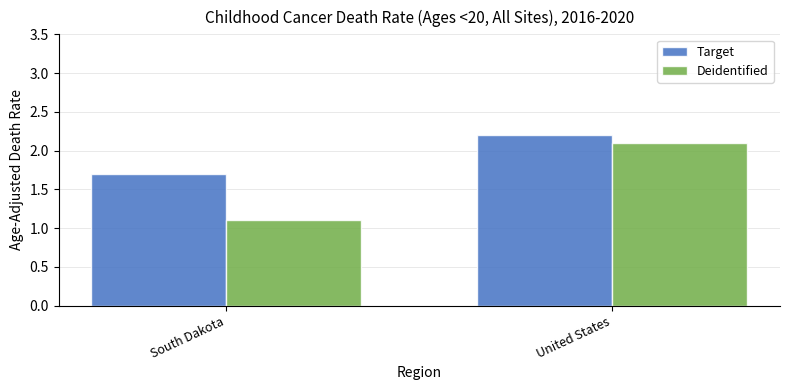

At which label does Target first exceed 2?

United States